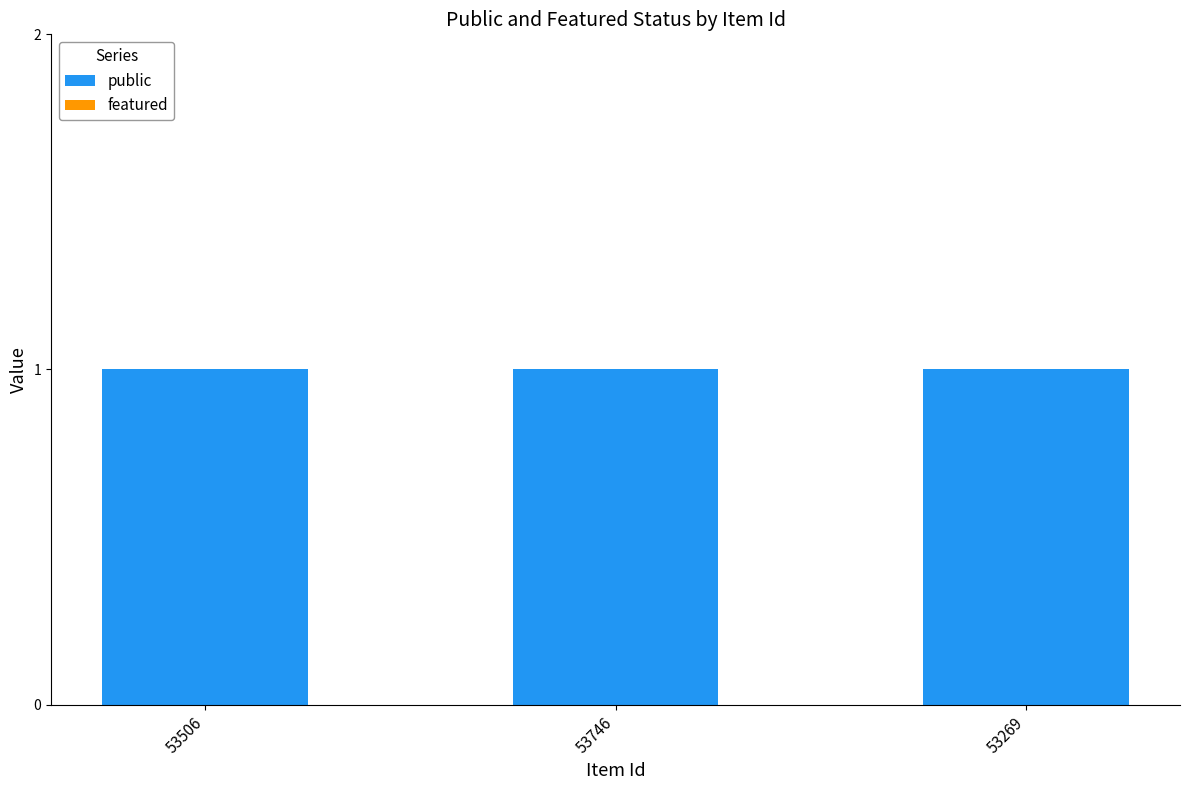

Which series has the largest total across all categories?

public